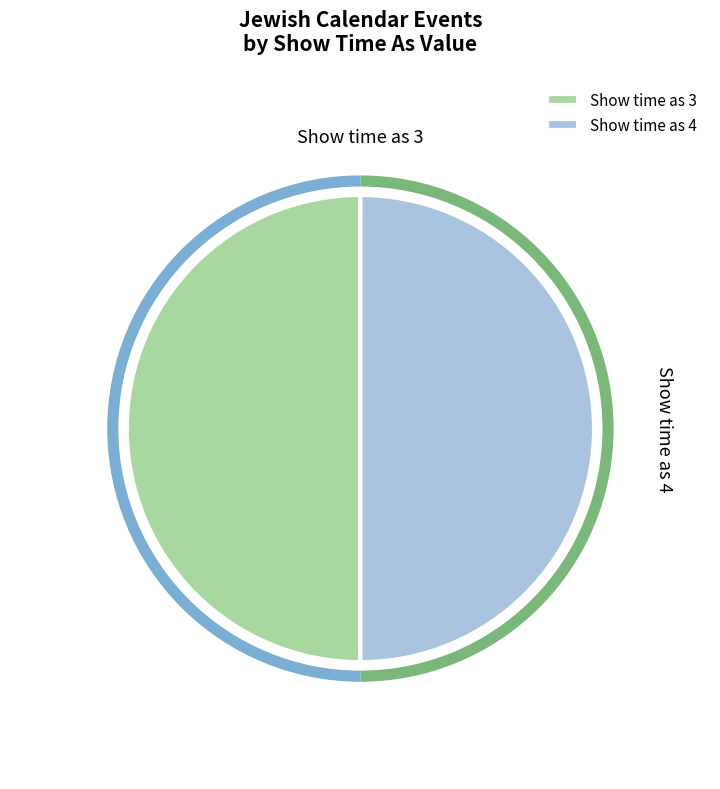

Is there a majority slice in this chart?

No